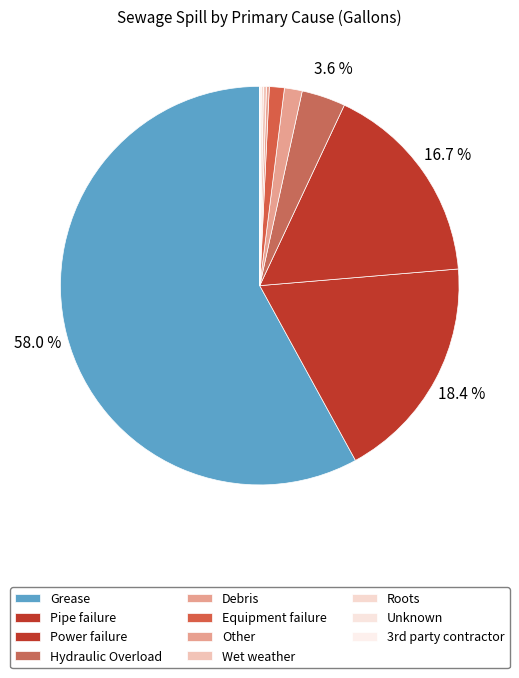

To the nearest percent, what is the average slice percentage?

9%